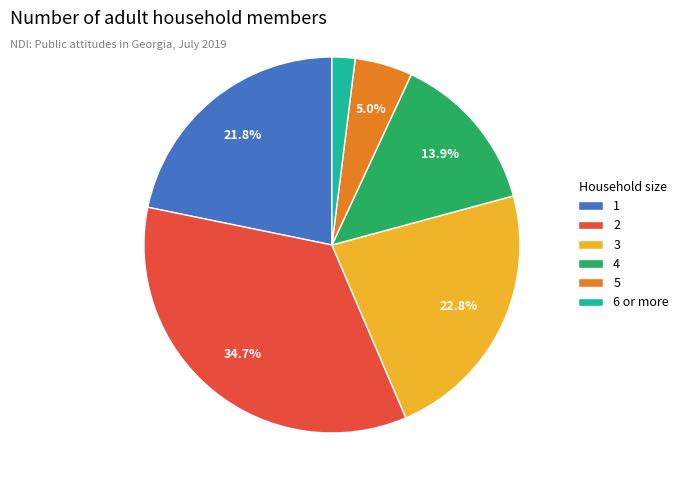

Is there a majority slice in this chart?

No